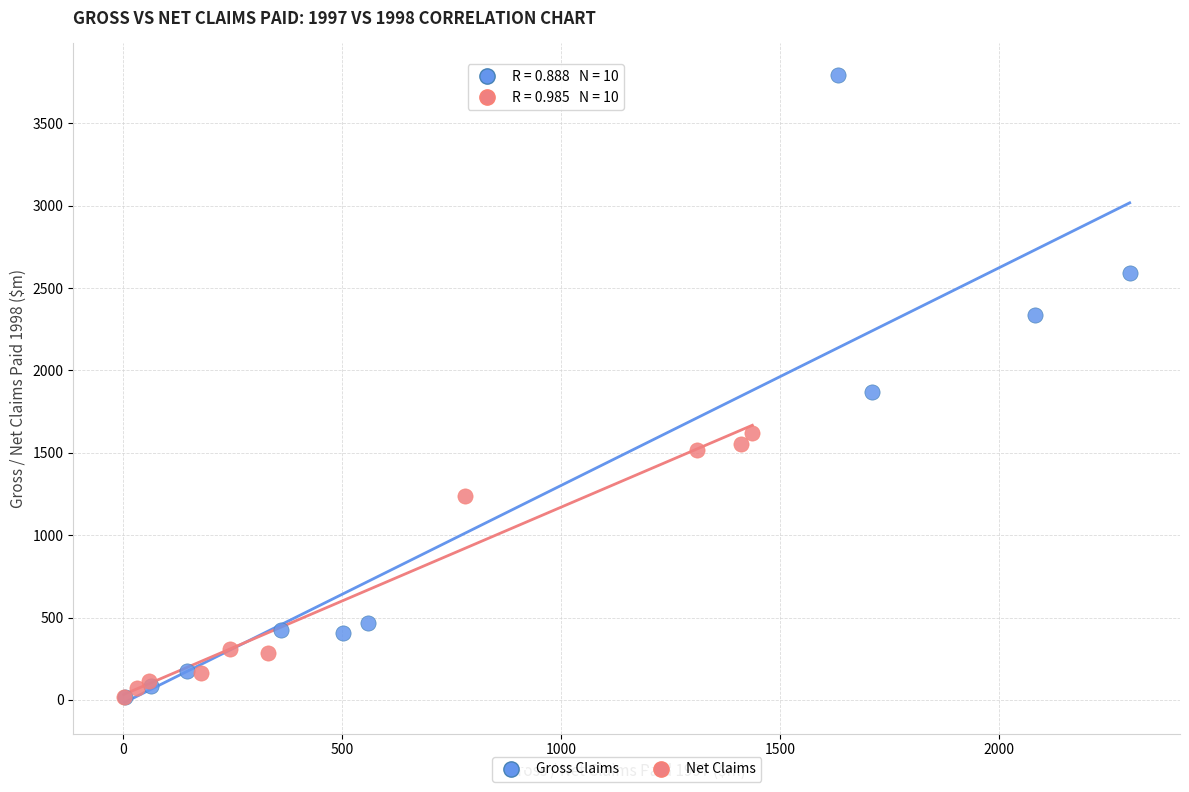

Which series contains the highest Y value?

Gross Claims